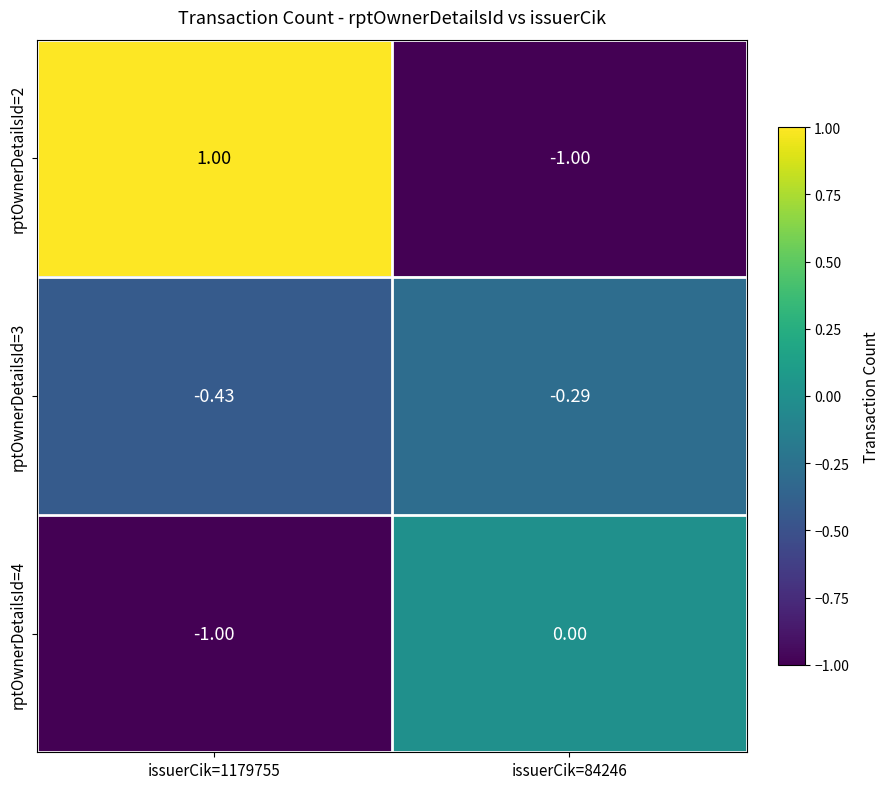

List the series in order of their overall mean, lowest first.

rptOwnerDetailsId=4, rptOwnerDetailsId=3, rptOwnerDetailsId=2